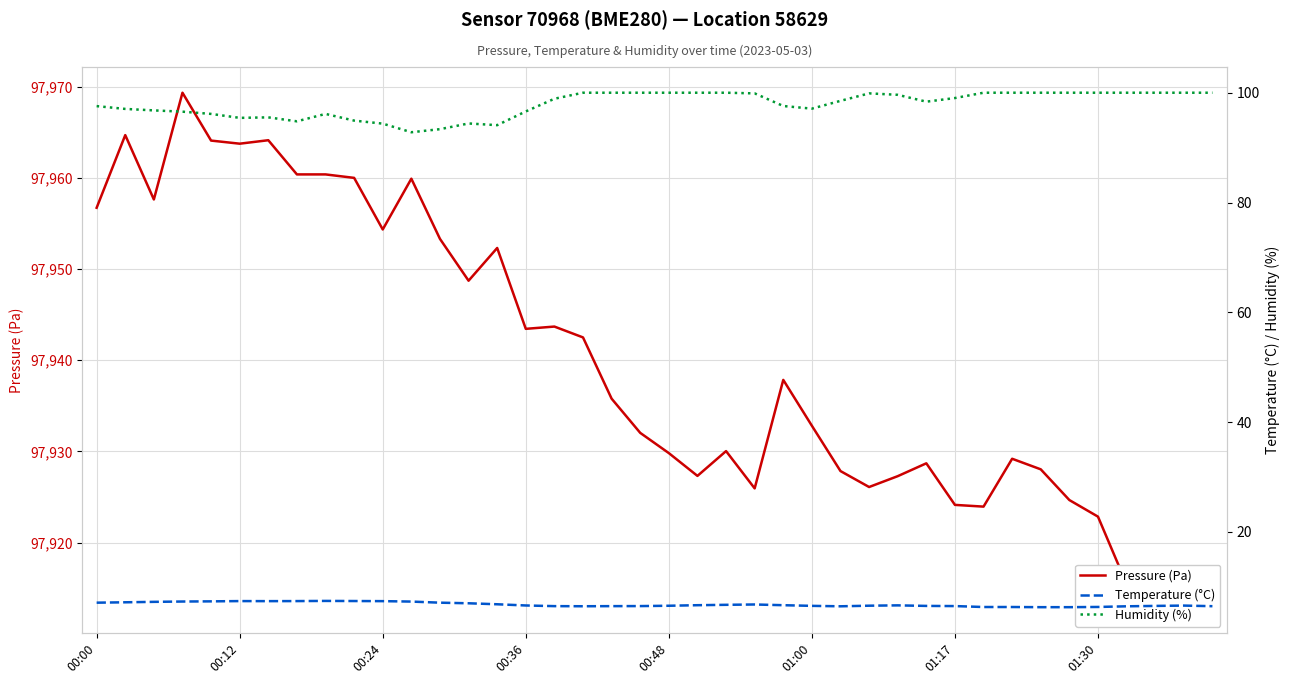

Does the chart display data point markers on the line(s)?

No